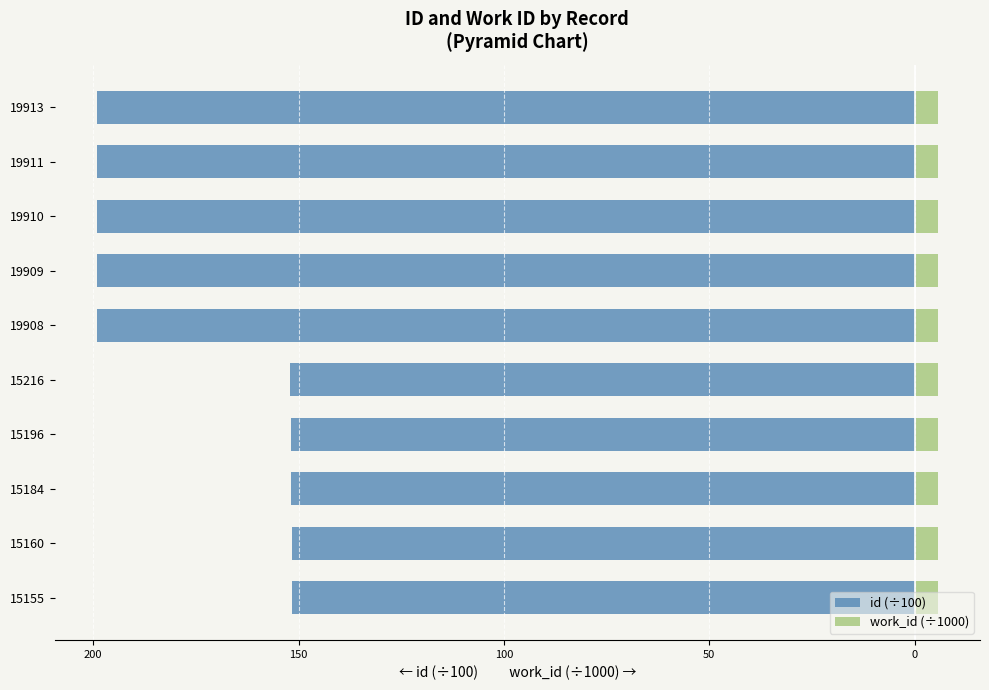

Is it true that id (÷100) equals -134.7 at 19909?

False